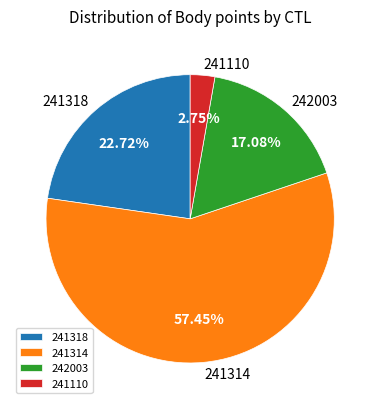

Is it true that 241318 is 23% of the pie?

True